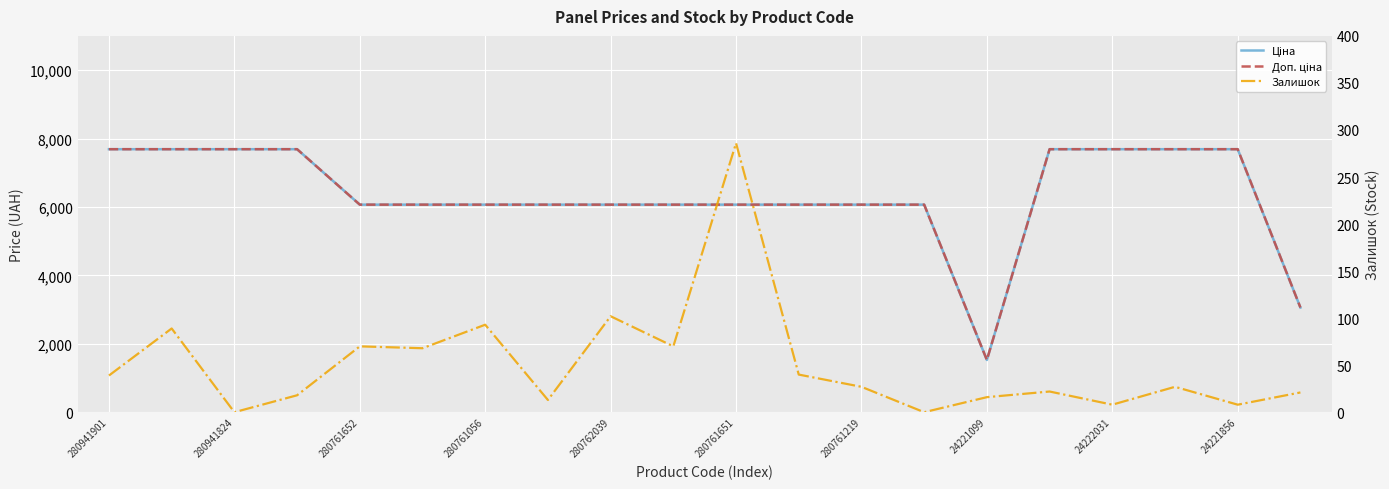

Which has a higher value, 280941824 or 280761651?

280941824